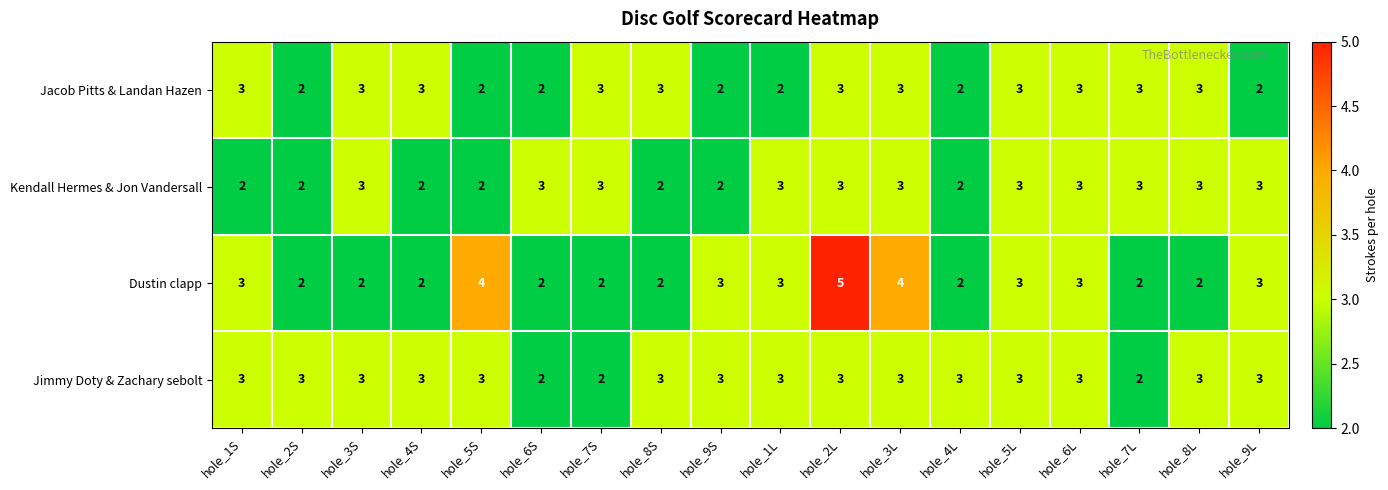

True or false: Jacob Pitts & Landan Hazen has a value of 3 at hole_5L.

True